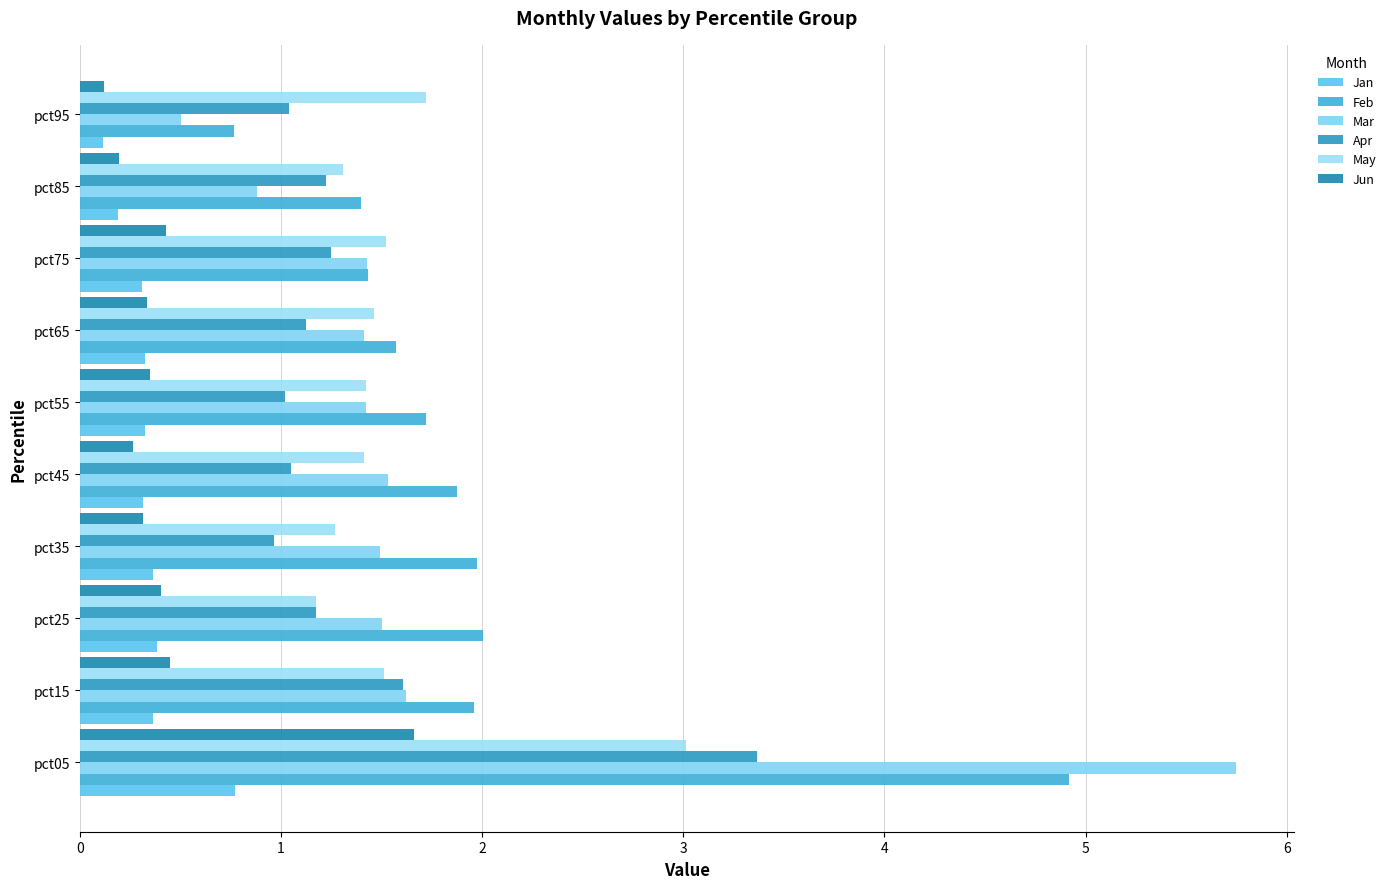

How many values in the Feb series are below 1?

1